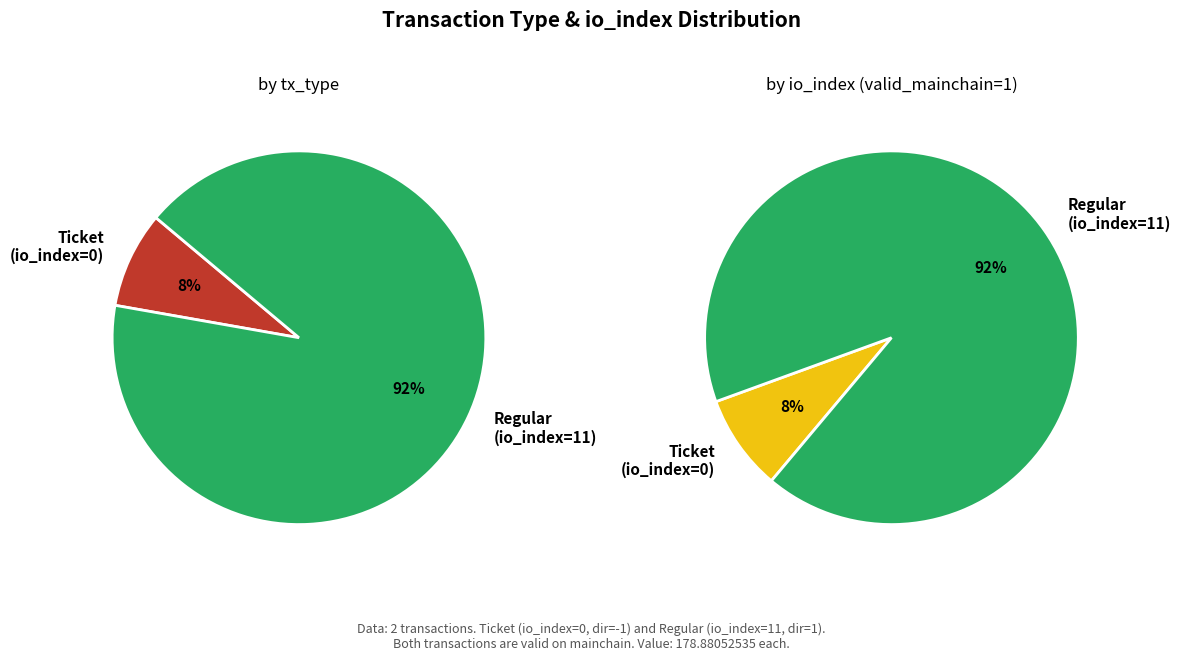

Is the sum of Ticket (io_index=0) and Regular (io_index=11) greater than half?

Yes